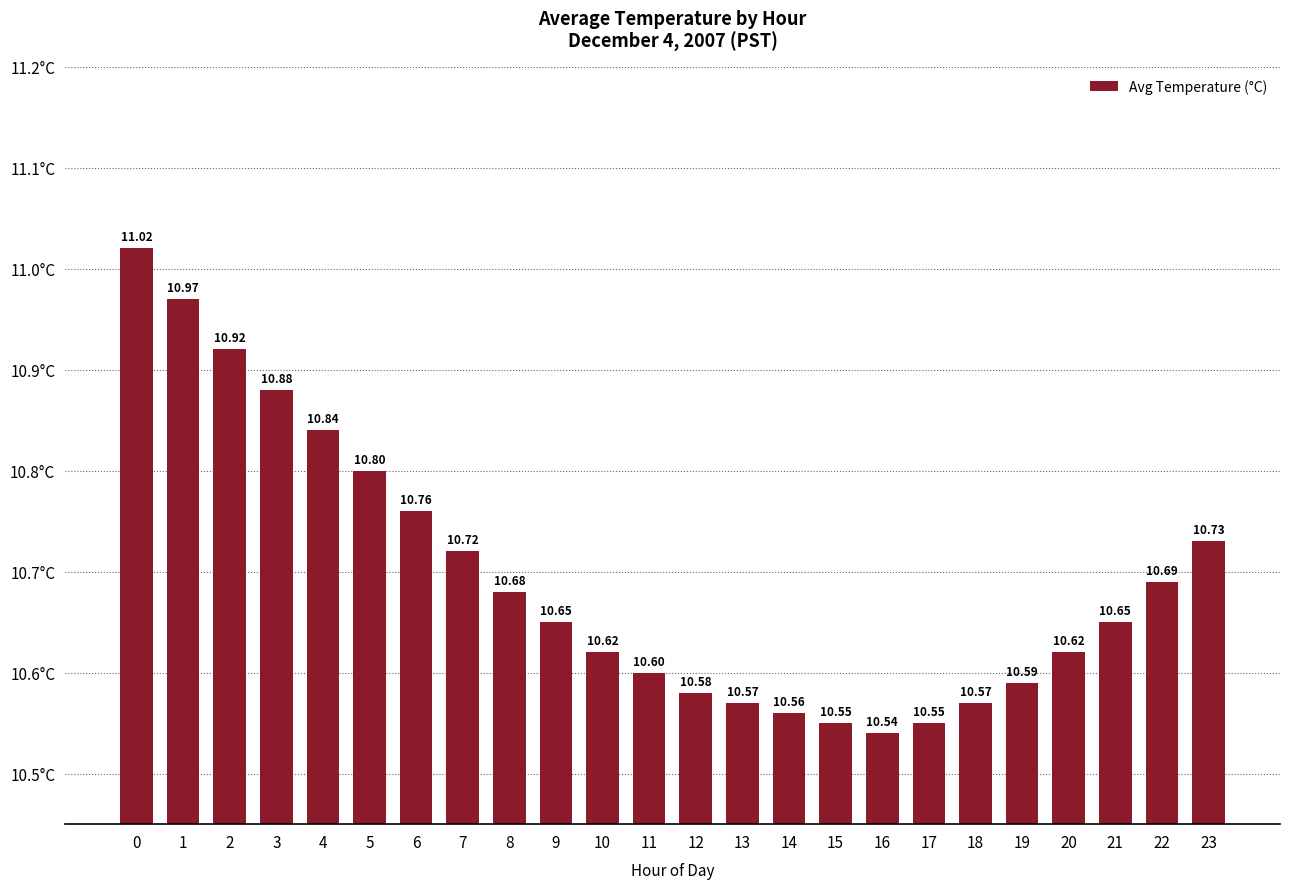

What is the ratio of the value at 8 to the value at 23?

1.0